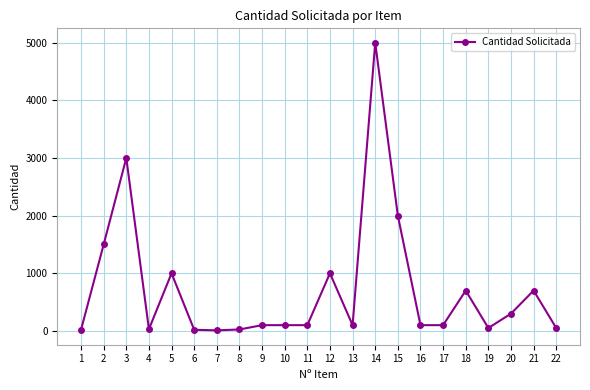

What is the maximum value shown in the chart?

5000